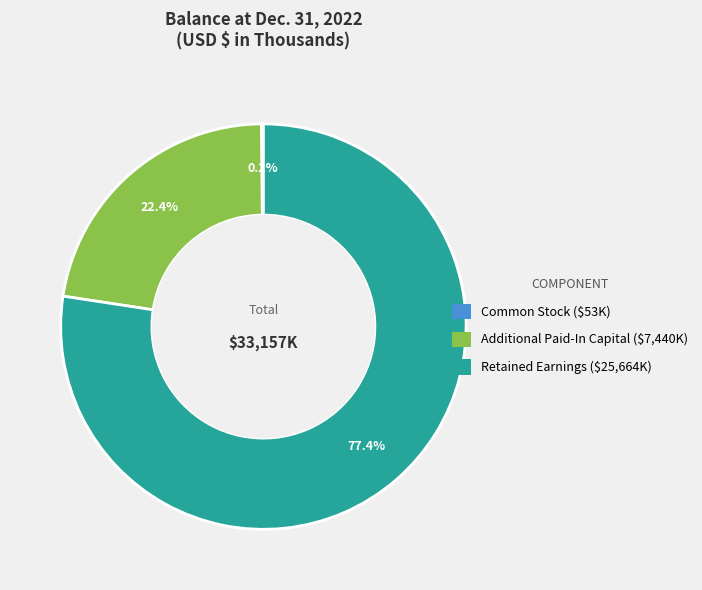

To the nearest percent, what is the combined percentage of Retained Earnings and Additional Paid-In Capital?

100%